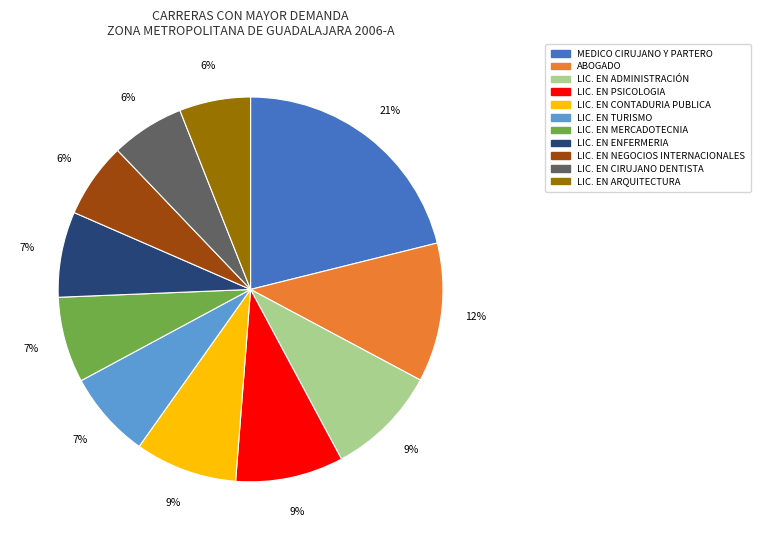

To the nearest percent, what percentage of the pie is ABOGADO?

12%